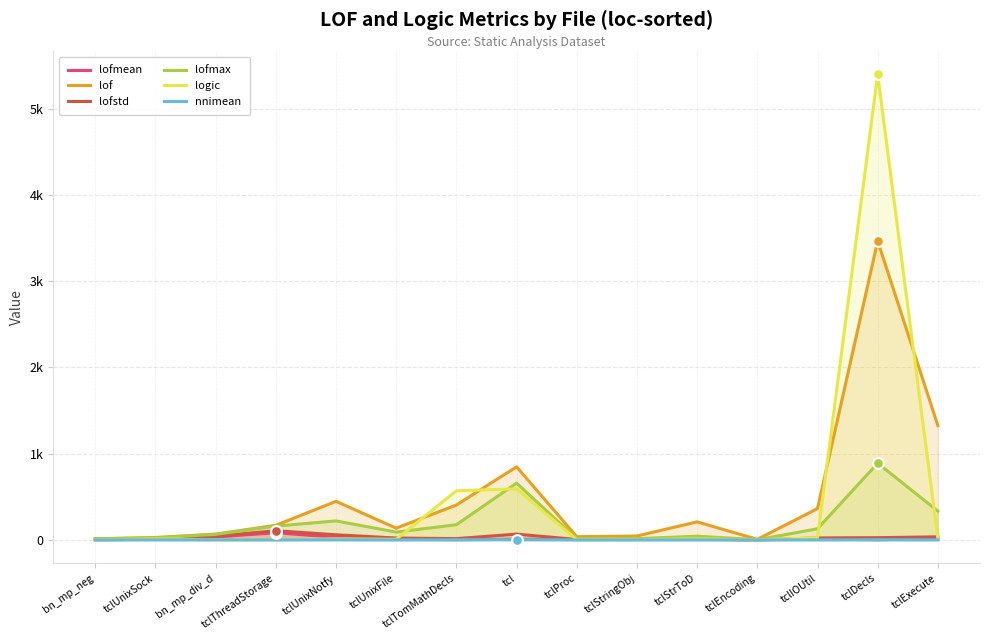

What is the total value across all series at tclProc?

67.9